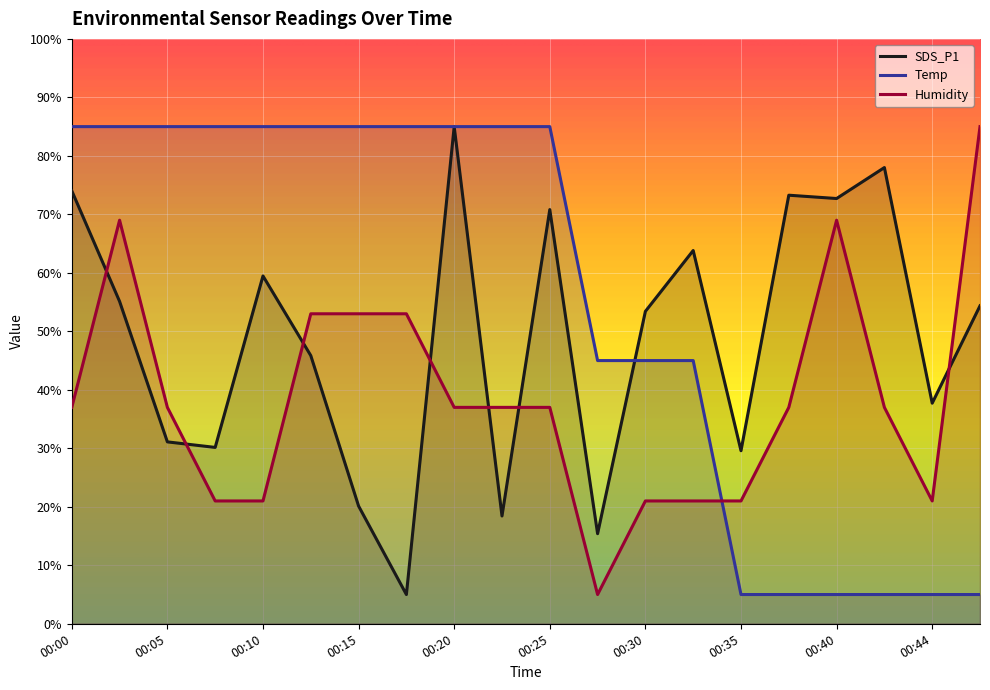

Between 00:02 and 00:07, which series saw the biggest shift?

Humidity